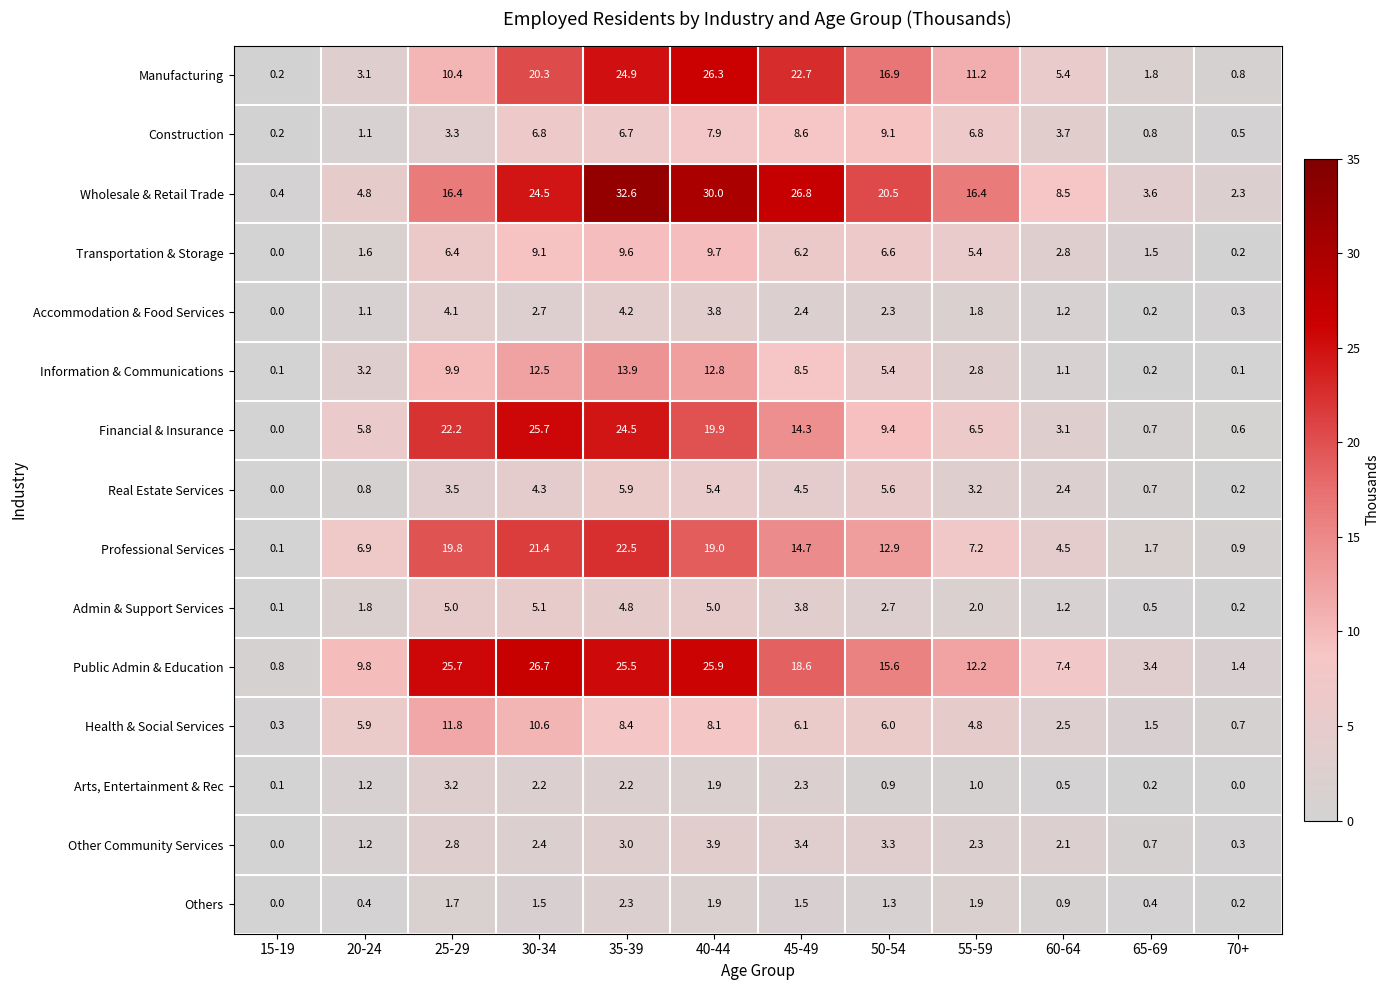

At which category is the sum across all series the highest?

35-39